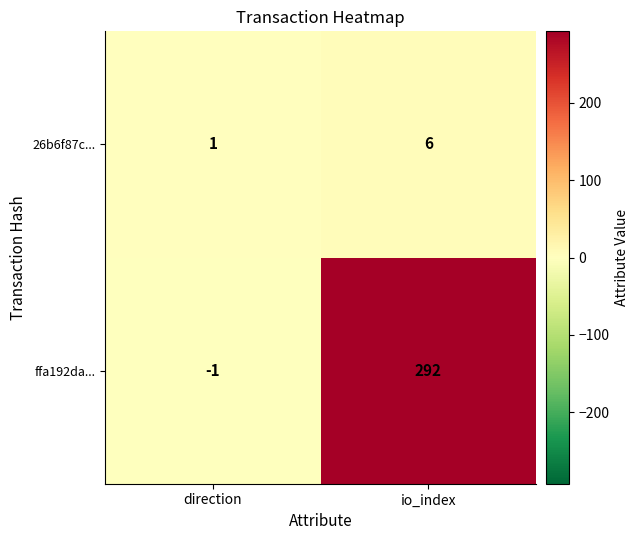

What is the greatest value displayed?

292